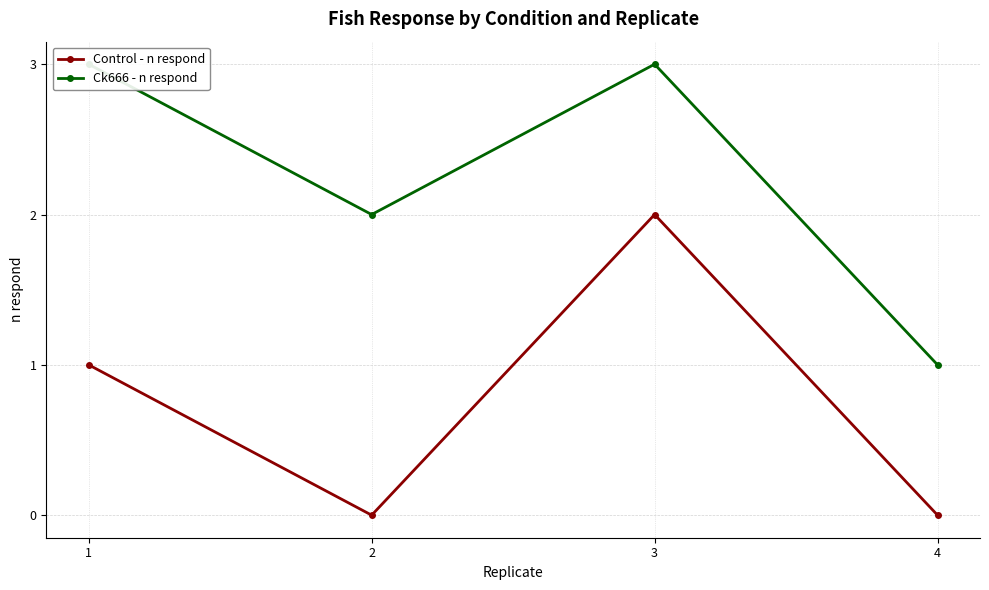

How many interior local valleys does the Ck666 - n respond series have?

1